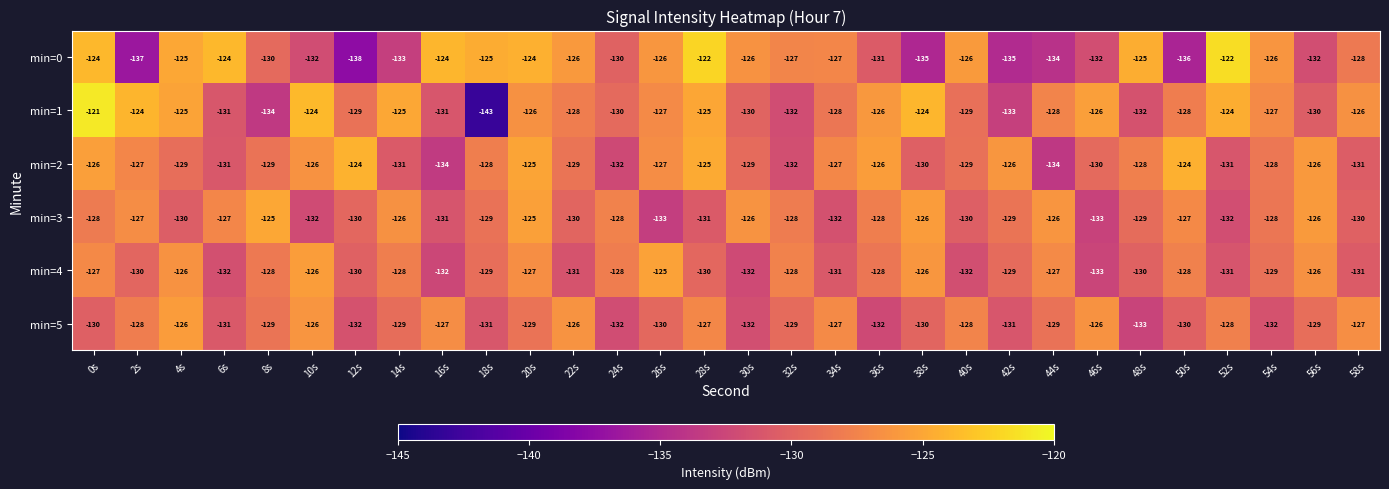

True or false: min=5 has a value of -212 at 4s.

False